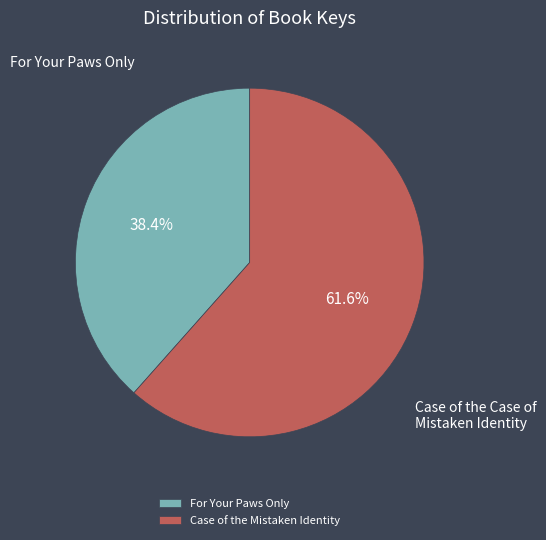

What is the total percentage of For Your Paws Only and Case of the Mistaken Identity?

100.0%